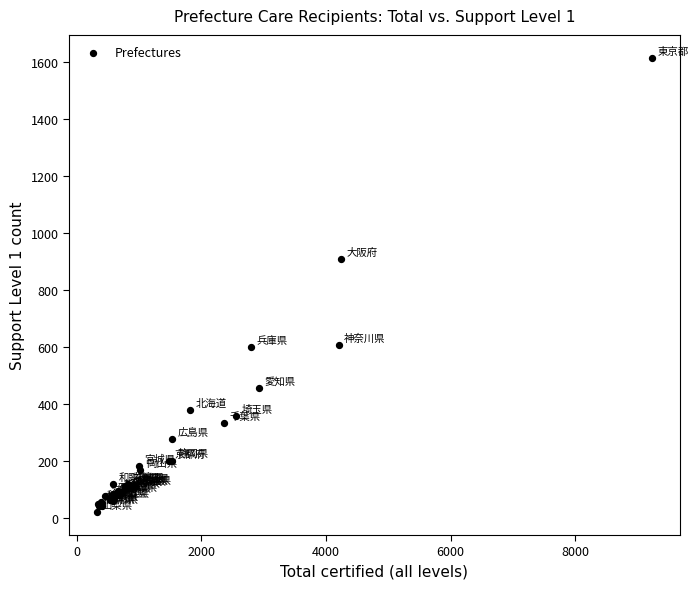

What Y value in the scatter plot is closest to 818?

909